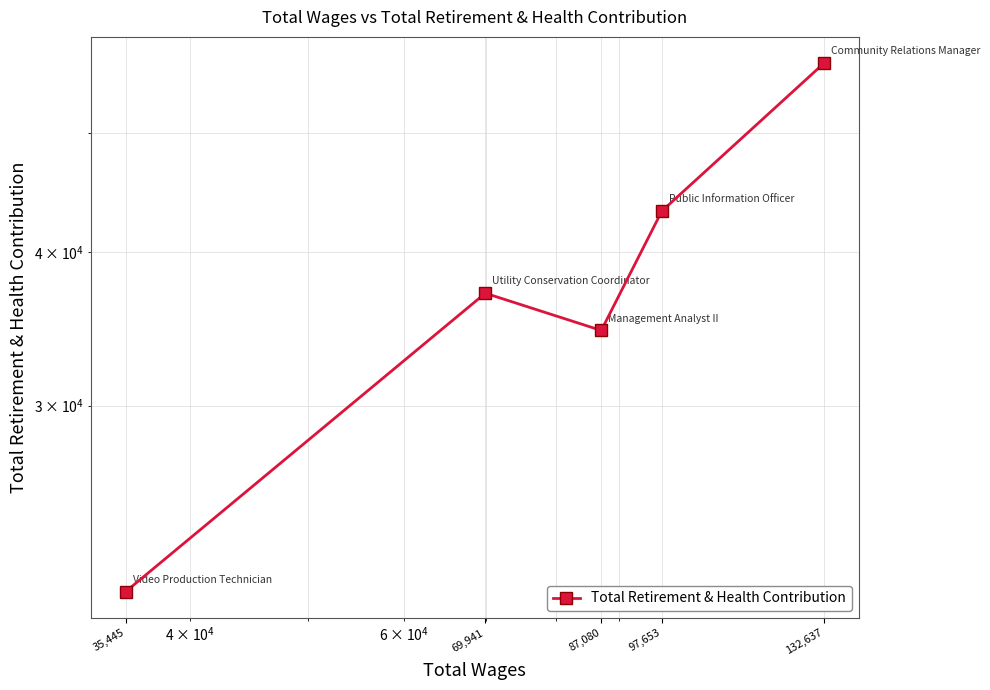

List the labels in order of value, largest first.

132,637, 97,653, 69,941, 87,080, 35,445